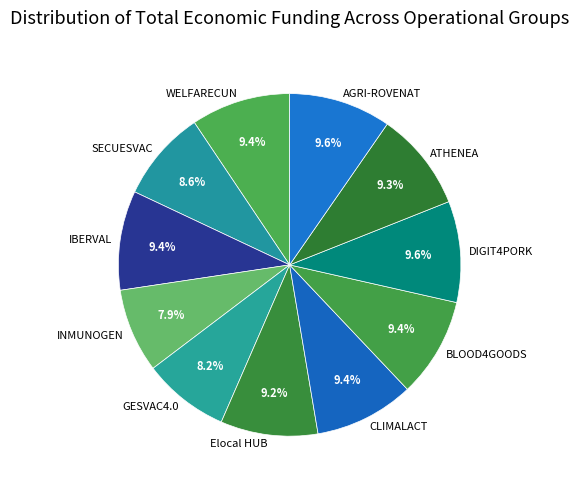

Is there any slice that represents more than half of the pie?

No